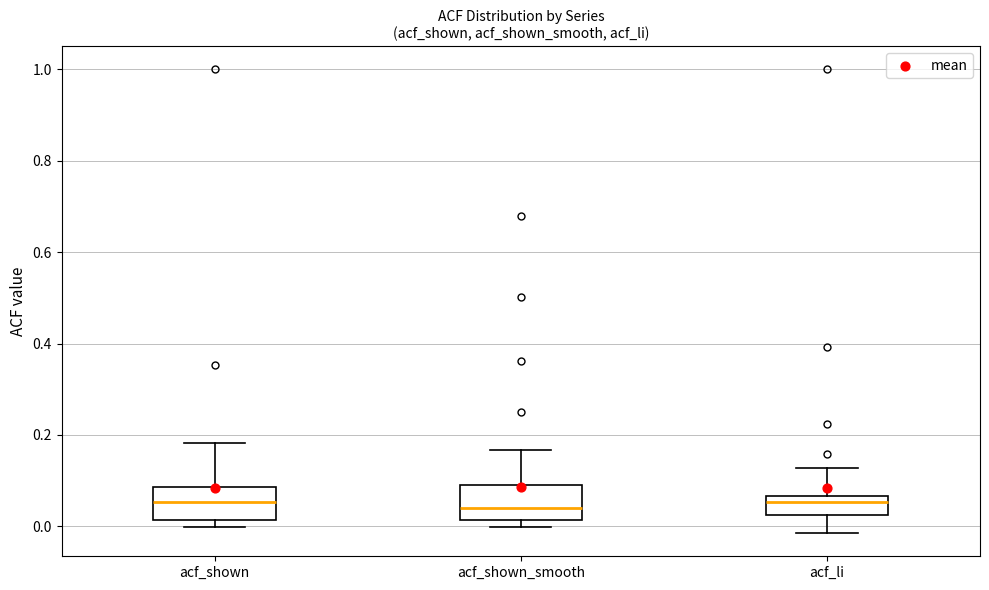

Where does the lower whisker of the box for acf_li end on the y-axis? The values are not printed on the chart, so give them approximately, as read against the axis.

-0.02